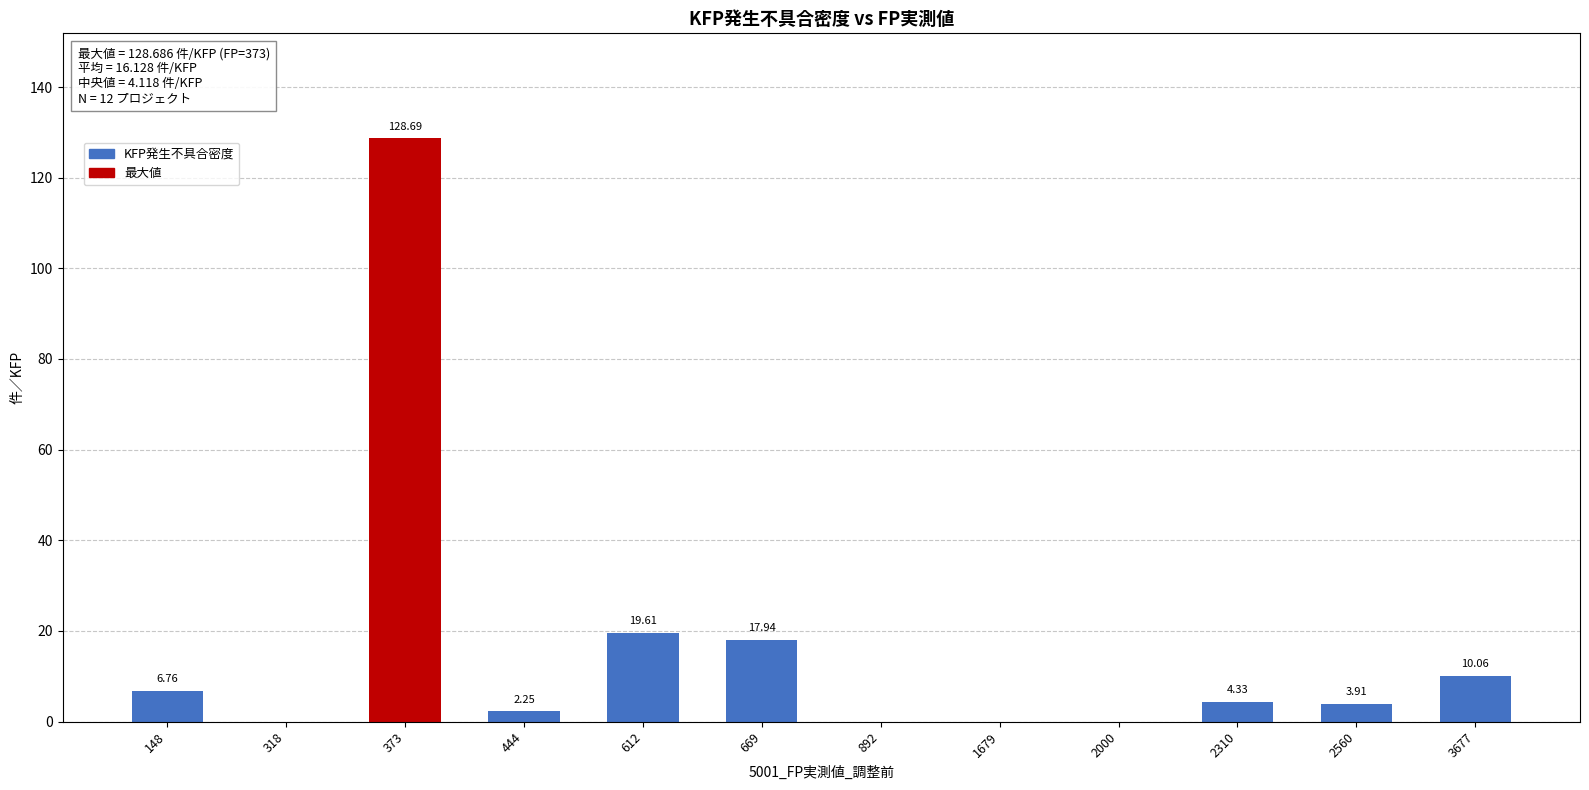

What is the change in value from 373 to 892?

-128.7